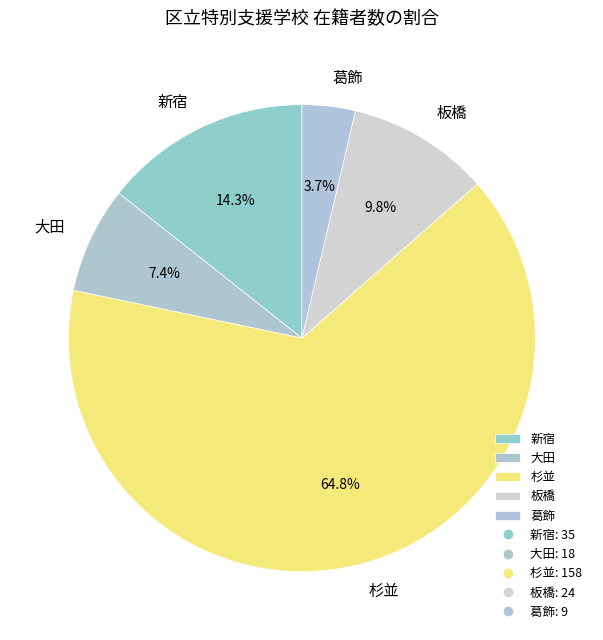

True or false: 新宿 accounts for 28% of the total.

False